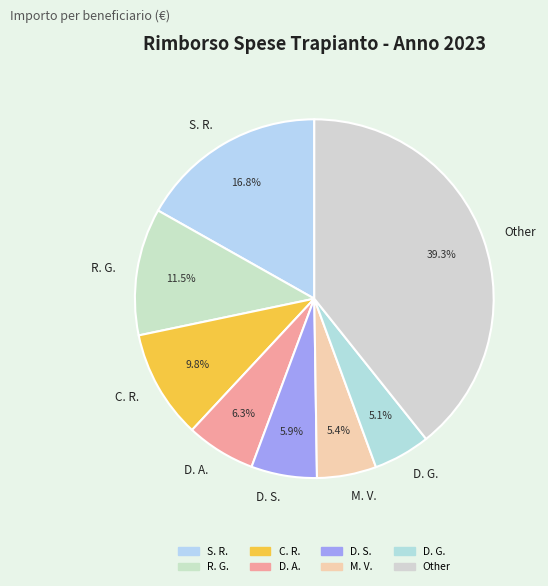

Do D. S. and Other together represent more than half of the pie?

No